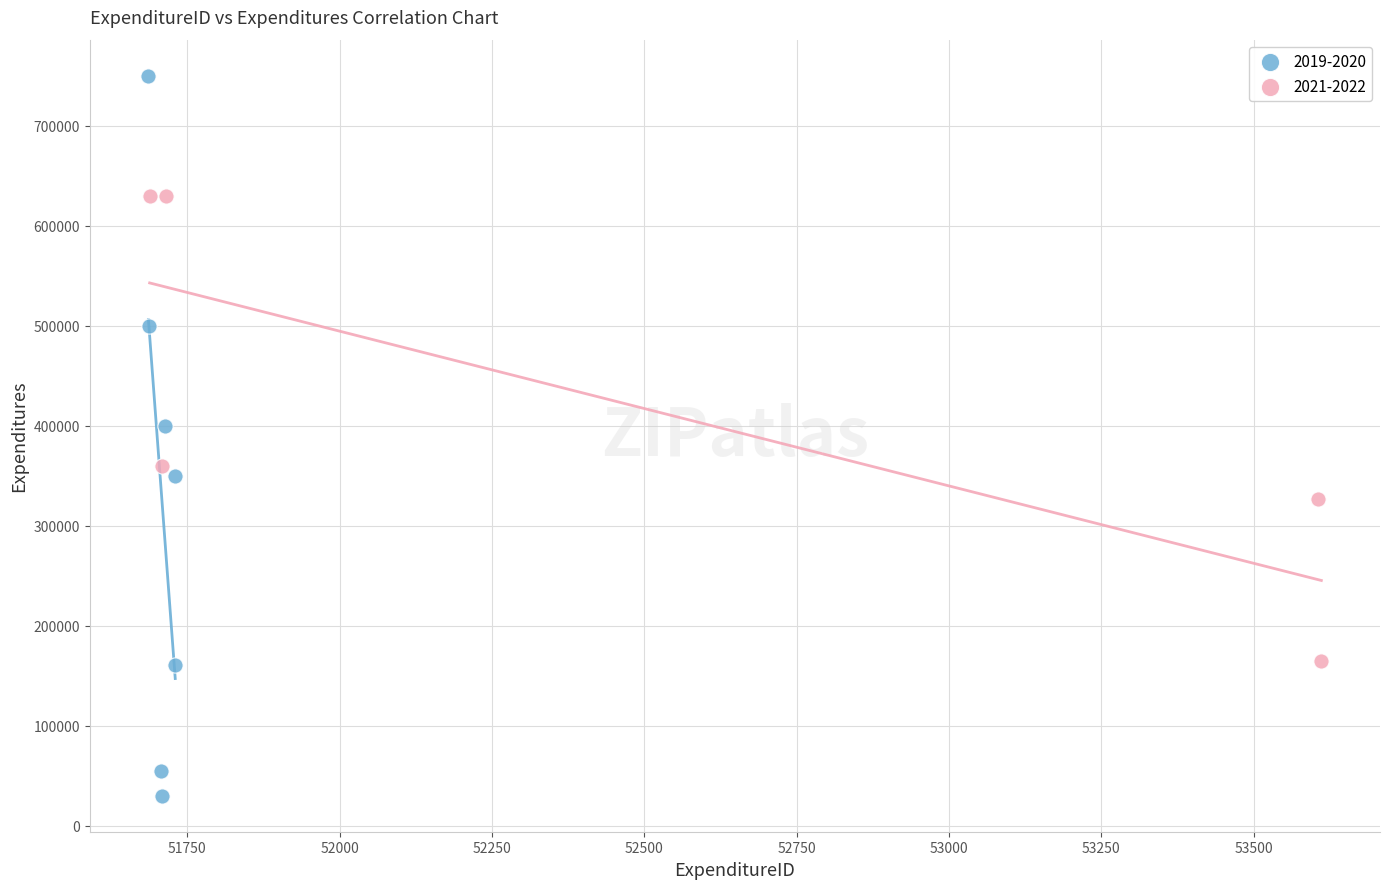

What are all the series names shown in the legend?

2019-2020, 2021-2022